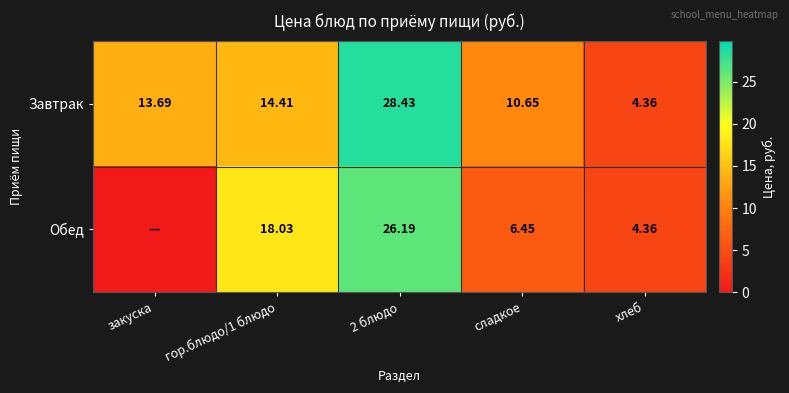

Where does the Завтрак series first go above 13?

закуска